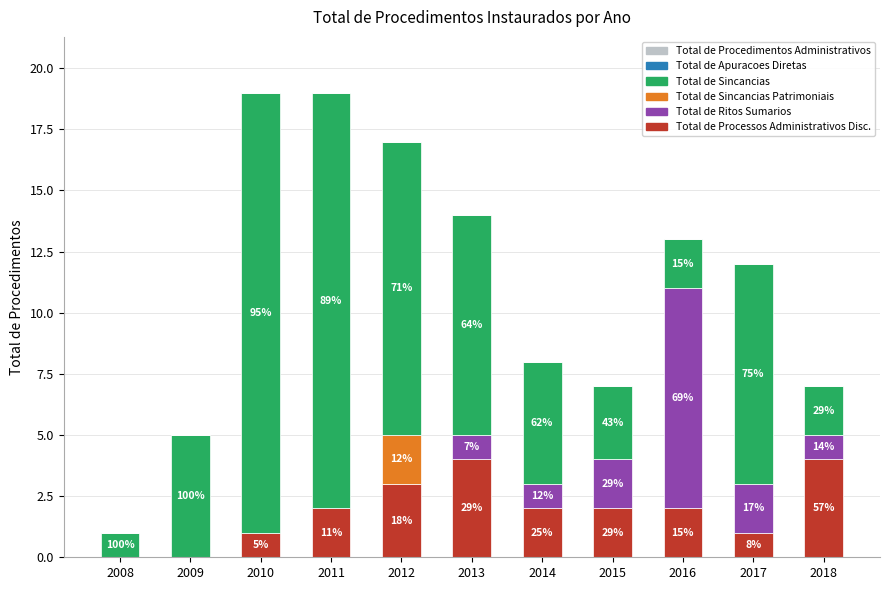

What is the highest value of the Total de Sincancias series?

18